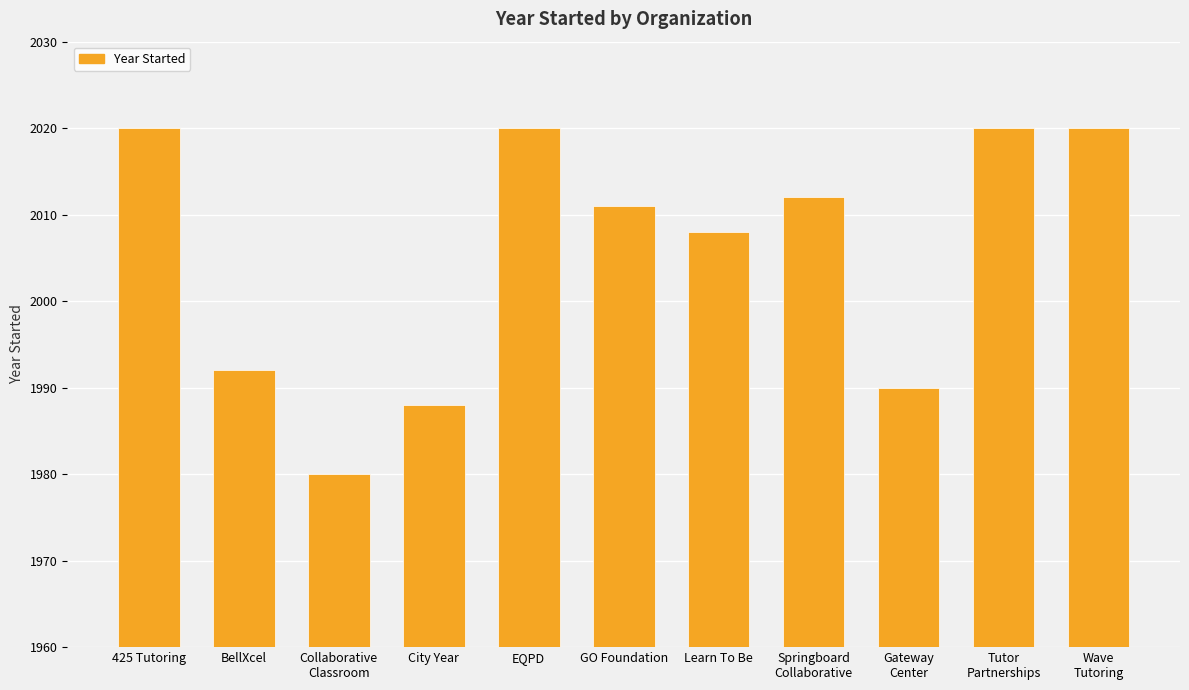

The value at City Year is 1988. True or false?

True